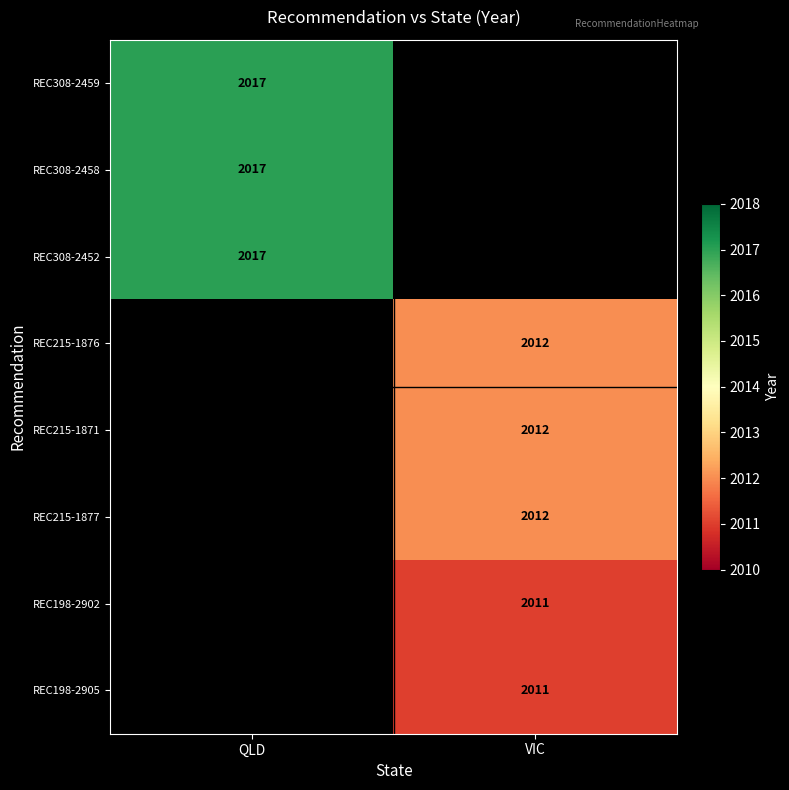

Between VIC and QLD, which is larger?

QLD